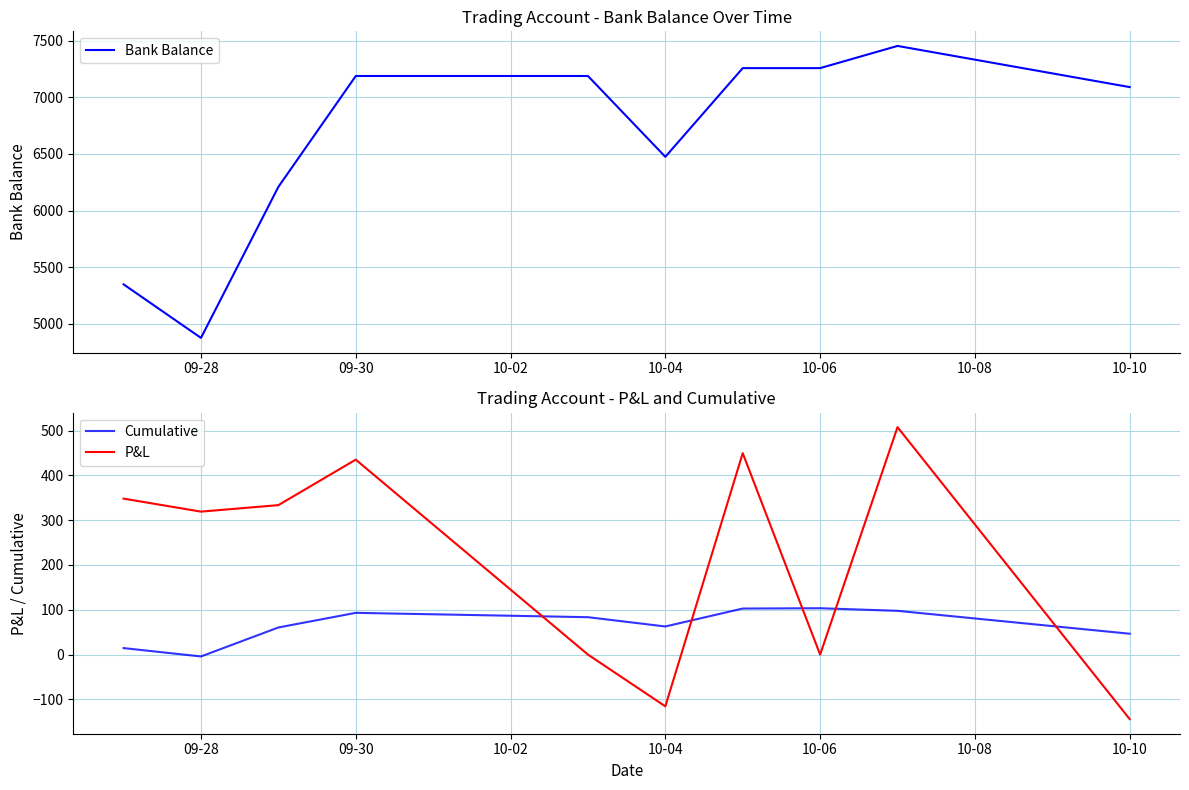

What is the maximum value for P&L?

507.5